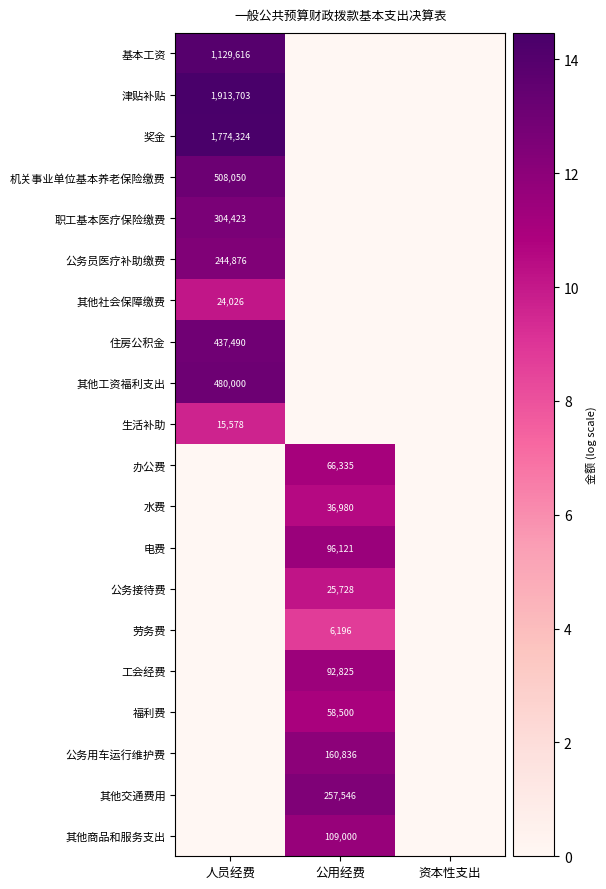

The value of 机关事业单位基本养老保险缴费 at 人员经费 is 508050. True or false?

True